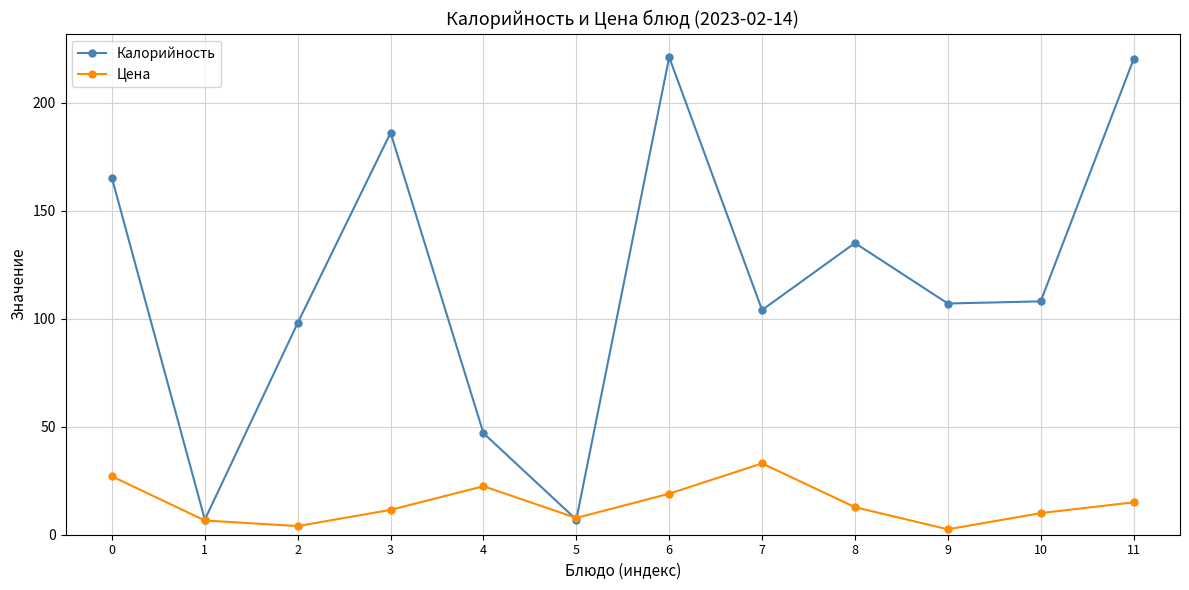

What is the value of the Цена point at the 9th from the left?

12.8